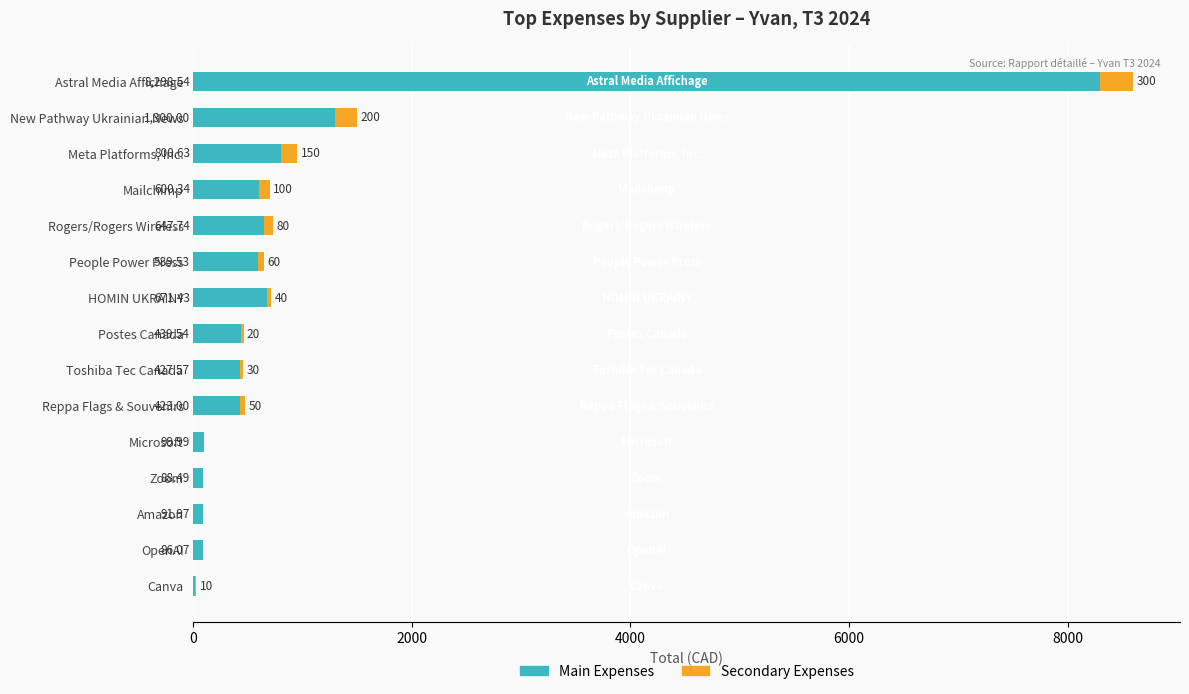

At which label does Main Expenses reach its peak?

Astral Media Affichage